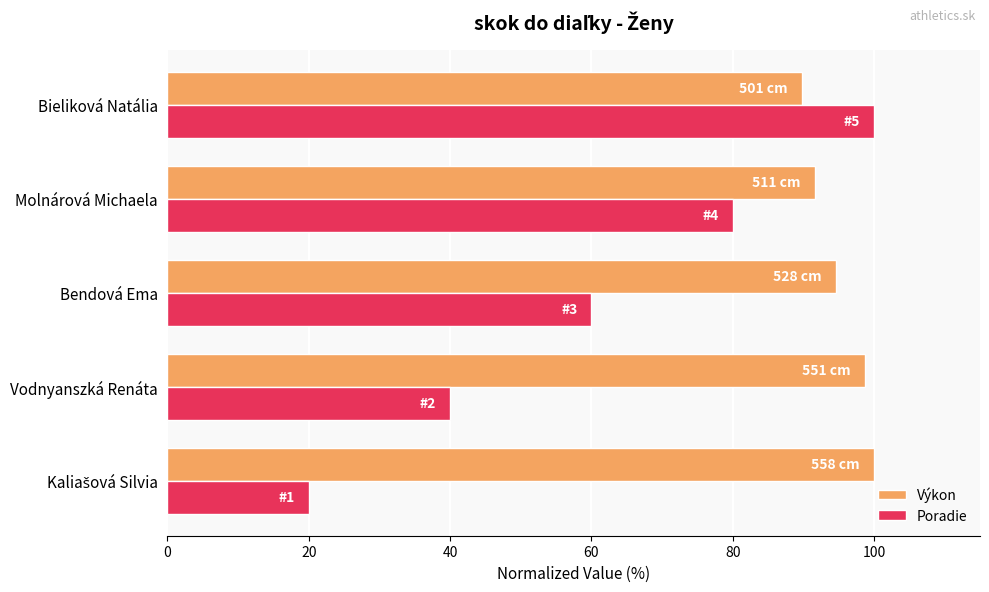

Which series has the largest range (max minus min)?

Poradie